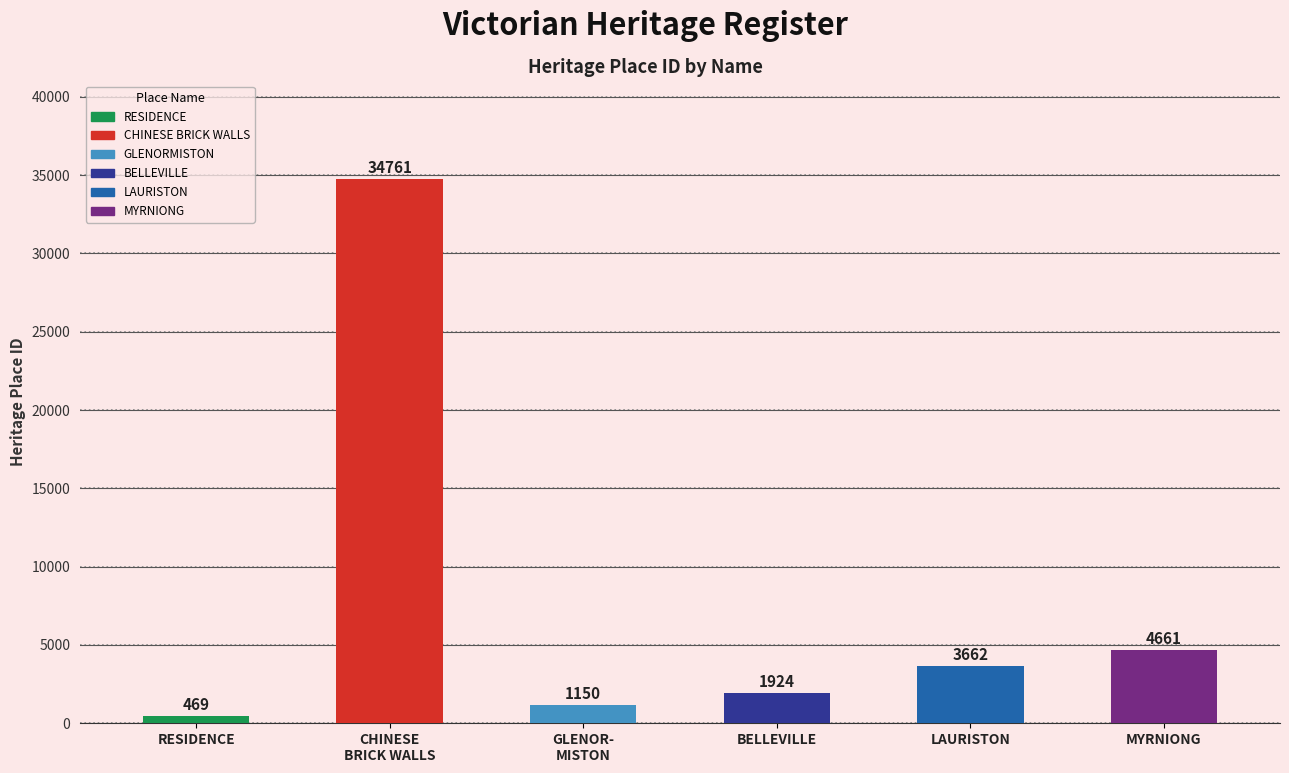

True or false: the data shows 34761 at CHINESE
BRICK WALLS.

True